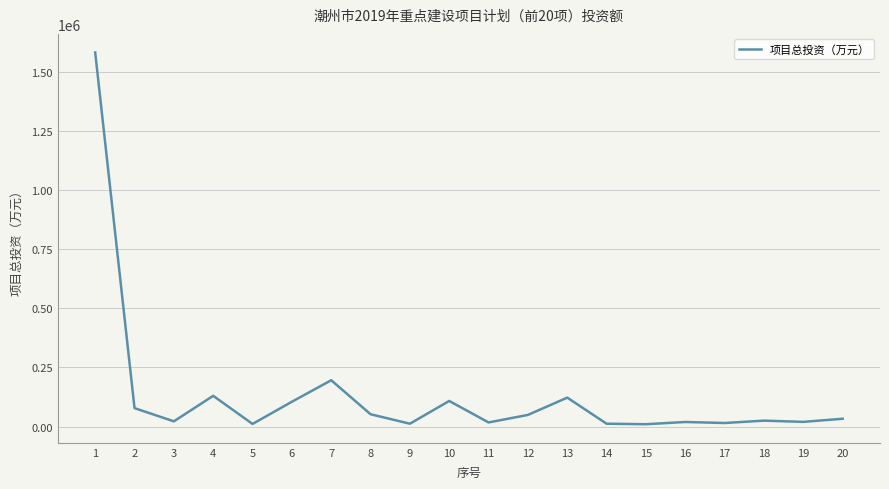

Approximately how many times larger is the value at 12 compared to 4?

0.4